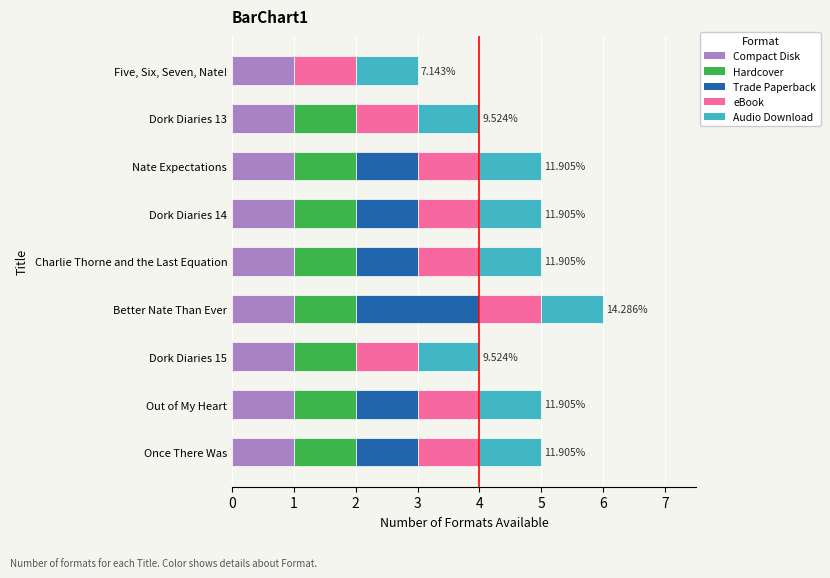

What is the total value across all series at Nate Expectations?

5